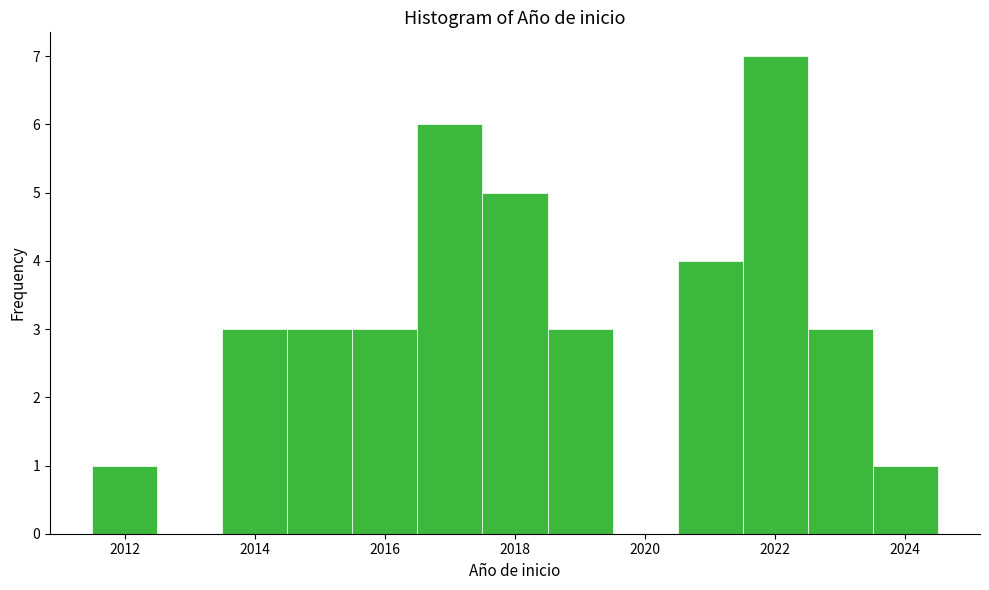

What is the height of the bar covering 2020.5 to 2021.5 on the x-axis? Neither the bar edges nor the heights are printed on the chart, so give them approximately, as read against the axes.

4